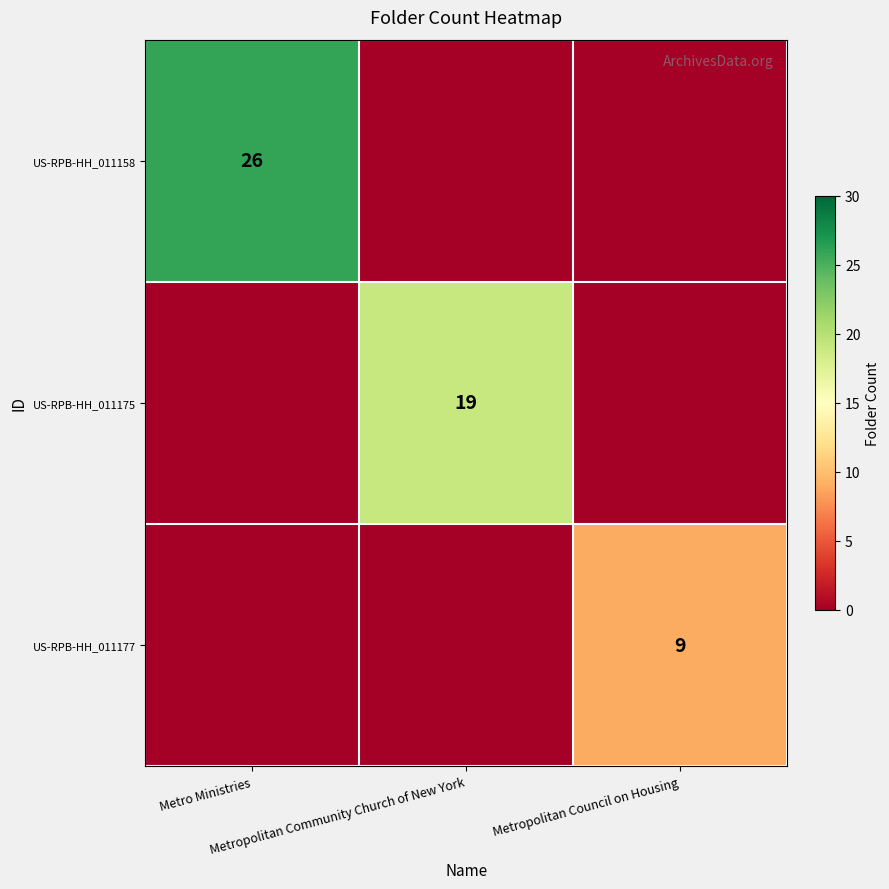

List the series in order of their peak value, highest first.

US-RPB-HH_011158, US-RPB-HH_011175, US-RPB-HH_011177